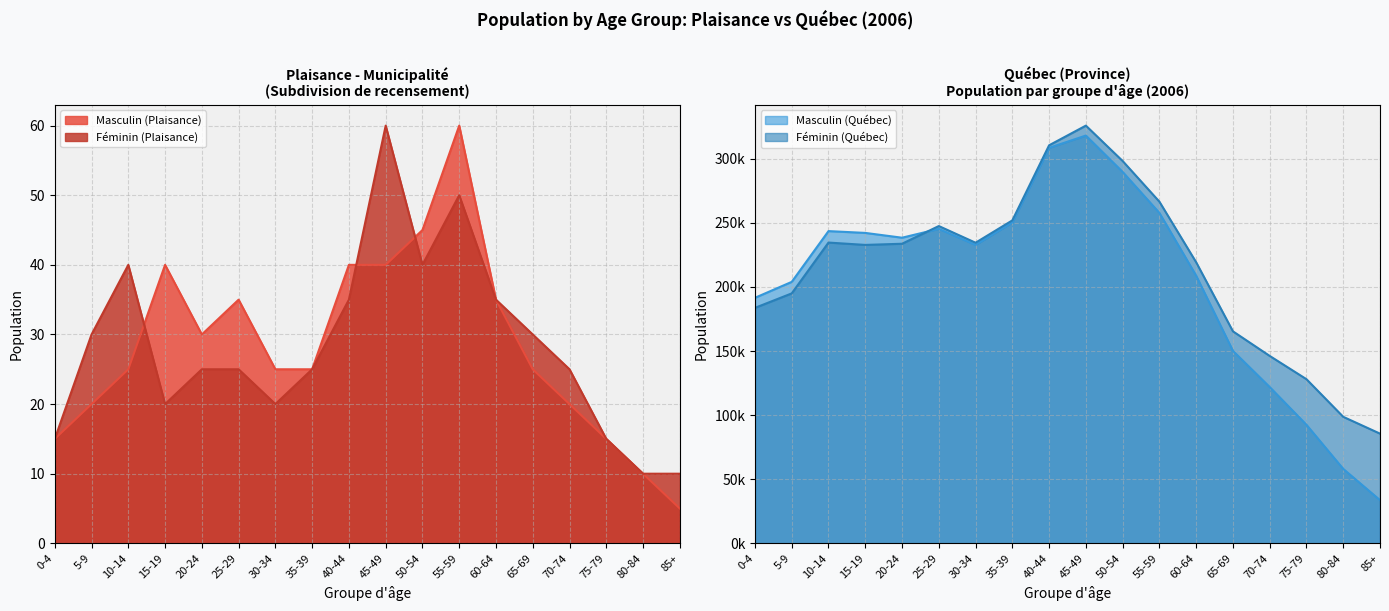

True or false: Féminin (Plaisance) and Féminin (Québec) cross at least once.

False